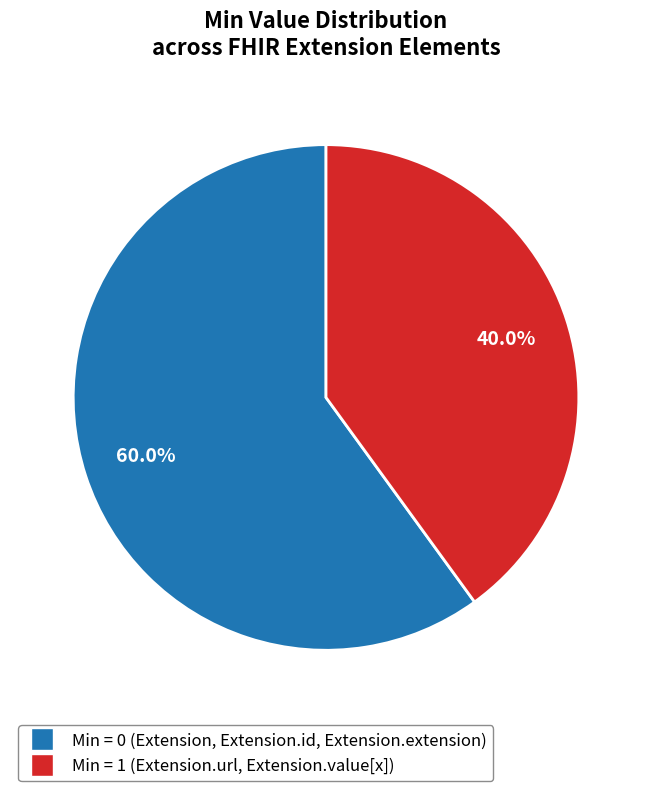

Is there a majority slice in this chart?

Yes